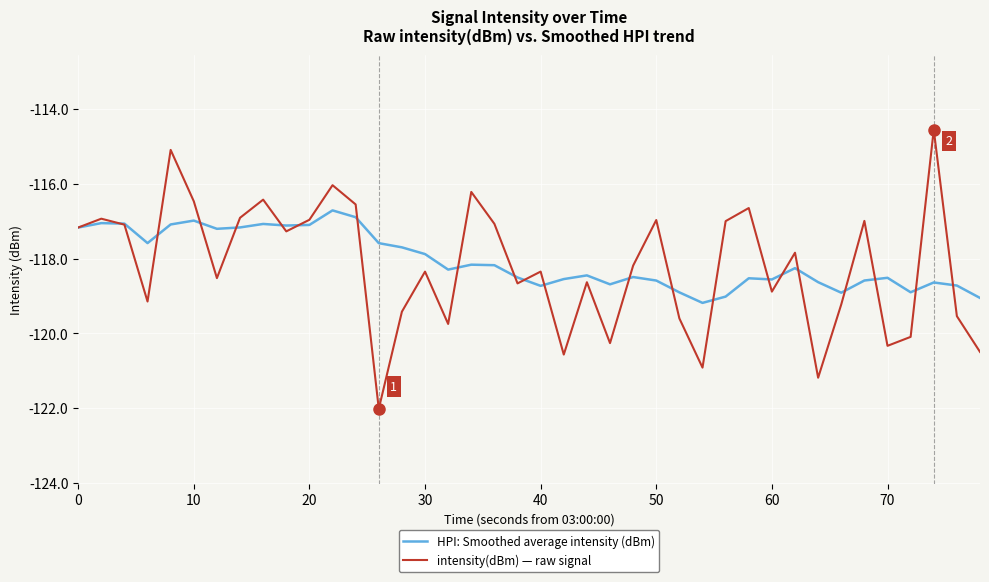

Which series has the largest range (max minus min)?

intensity(dBm) — raw signal